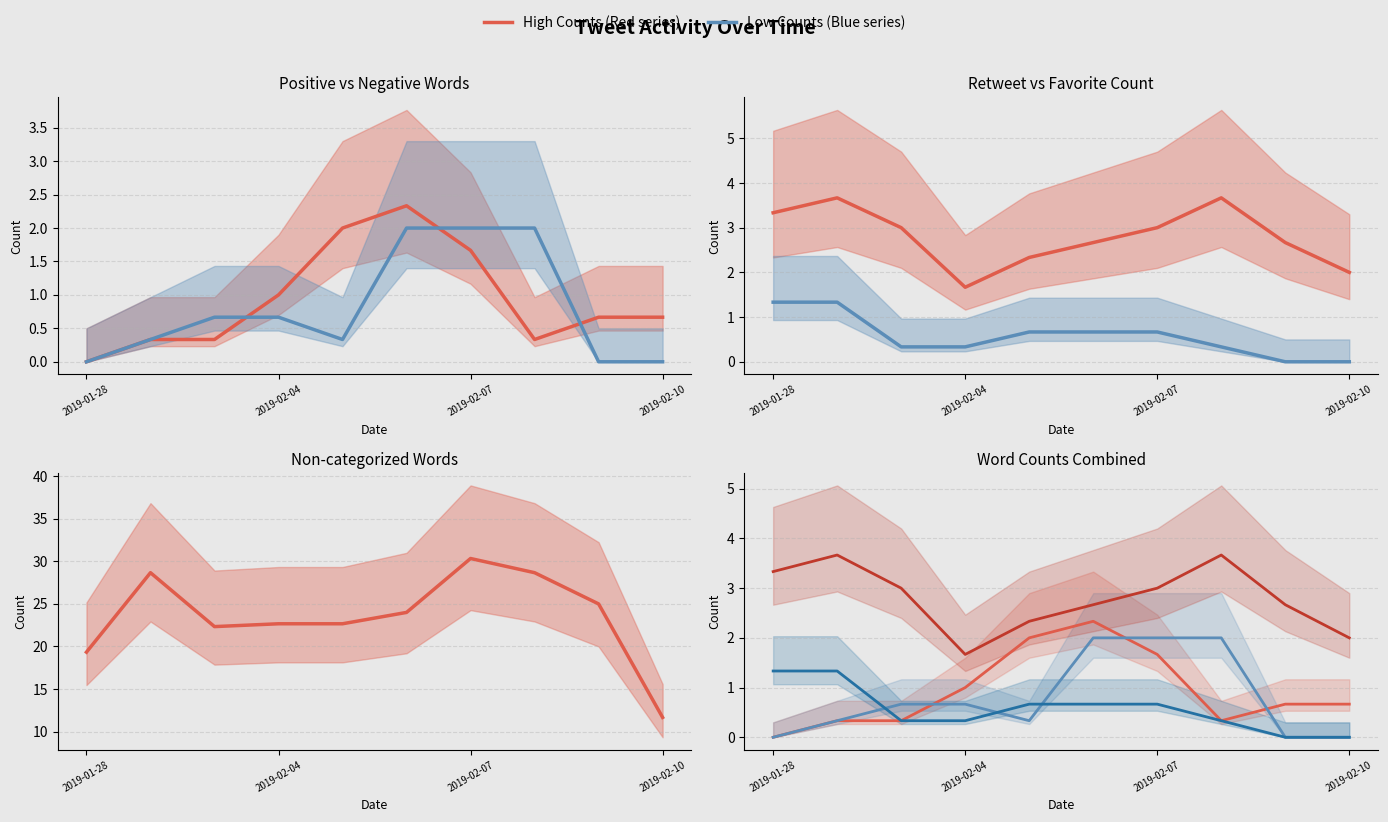

What is the total value across all series at 2019-01-28?

24.0